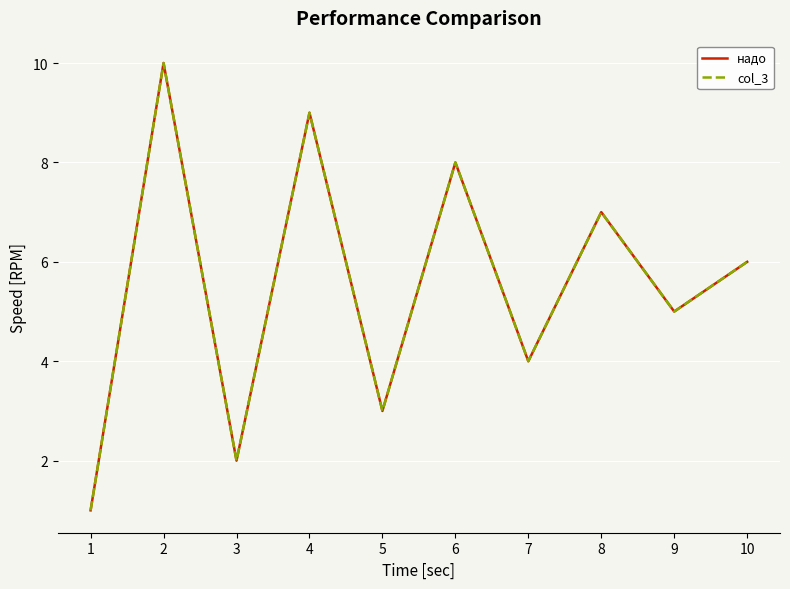

Does the chart have visible grid lines?

Yes